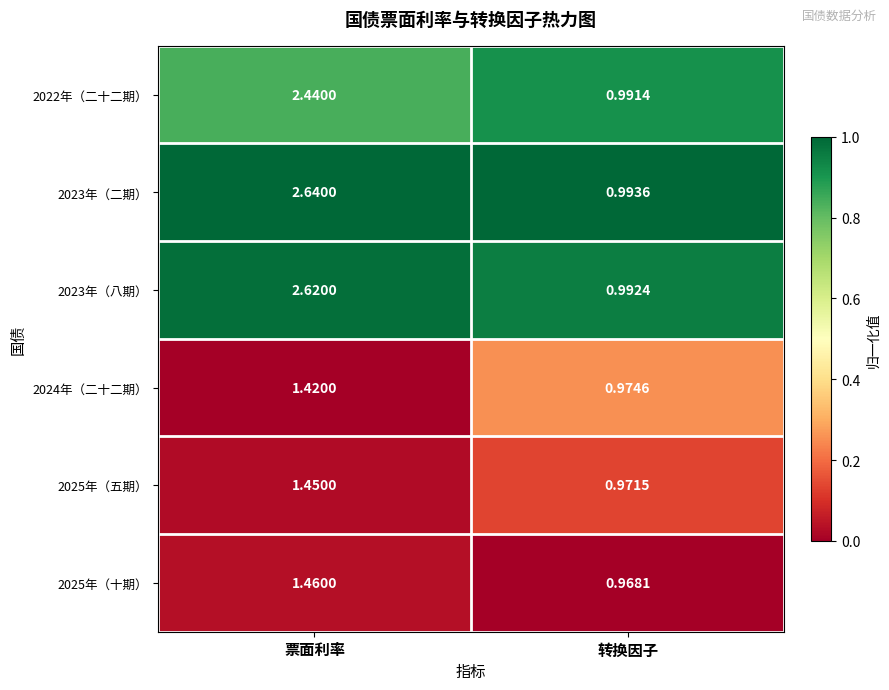

Which category has the highest value in the 2025年（五期） series?

票面利率